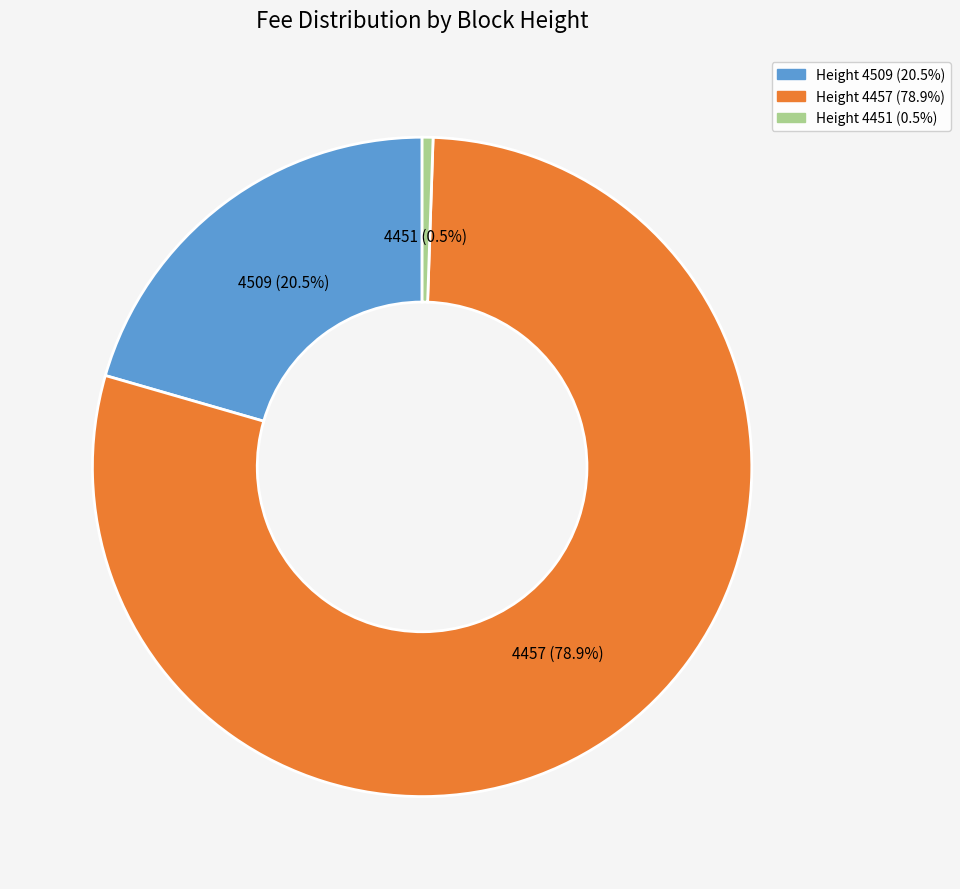

Combined, do Height 4509 (20.5%) and Height 4457 (78.9%) account for over 50%?

Yes